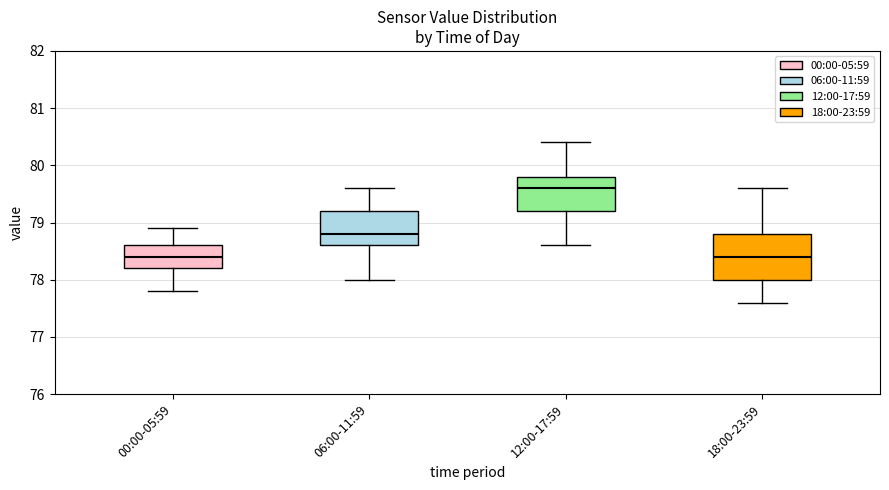

Comparing the boxes themselves (not the whiskers), which one is the tallest?

18:00-23:59